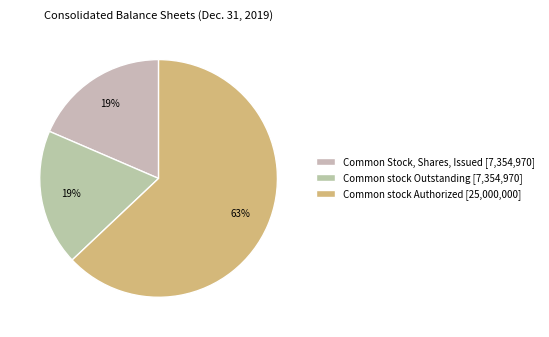

To the nearest percent, what portion does Common stock Authorized represent?

63%